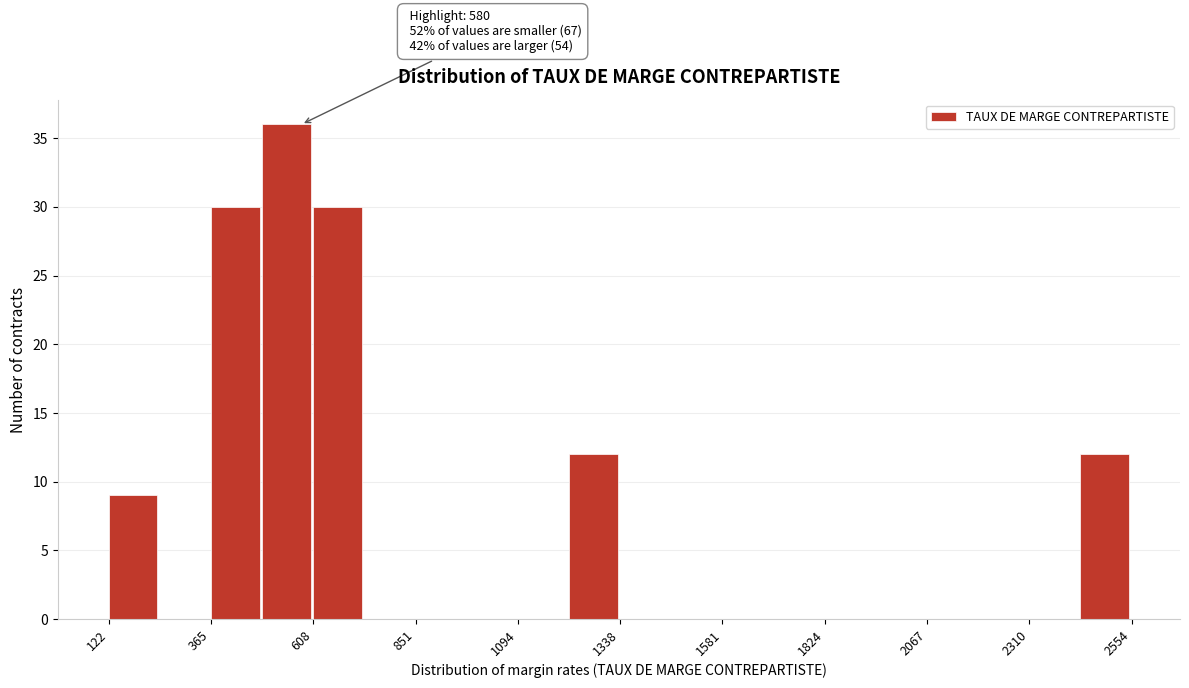

Read against the x-axis, roughly where is the centre of the tallest bar?

550